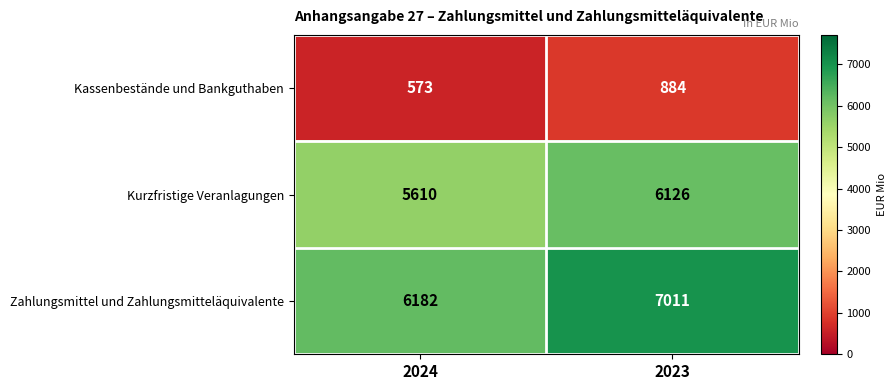

At how many categories does at least one series exceed 5665?

2